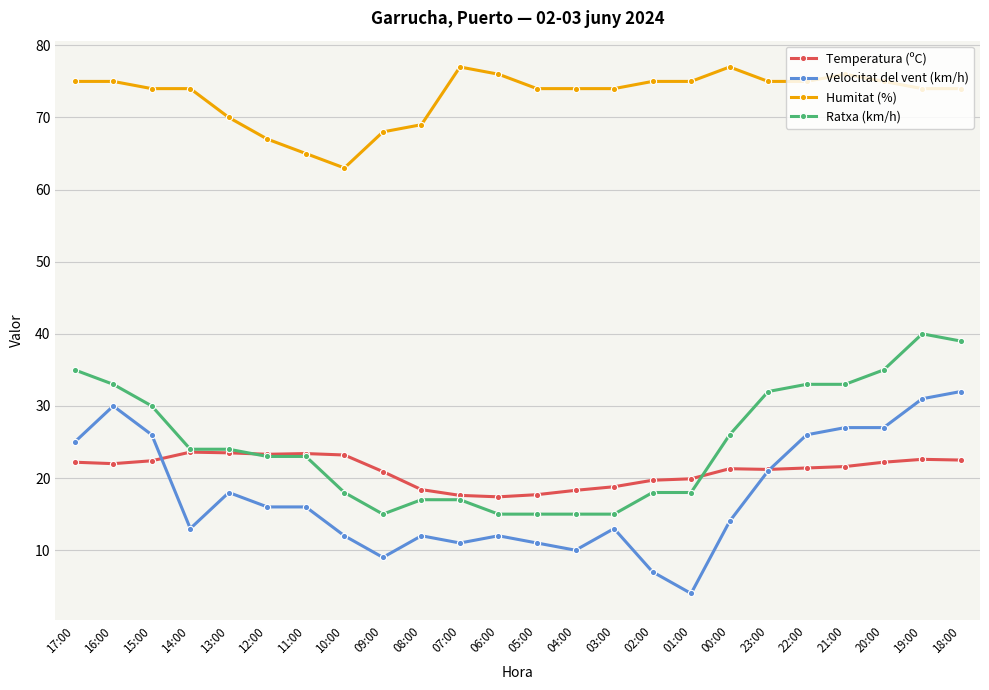

What is the label of the 2nd point from the left?

16:00